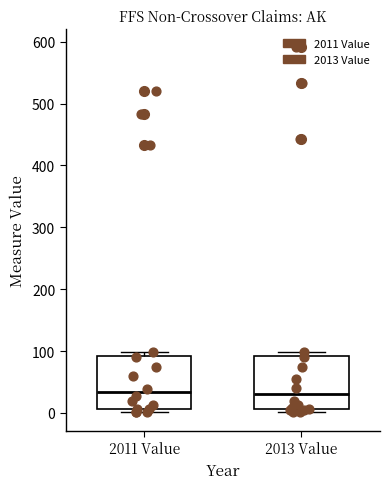

Reading left to right, read every box against the y-axis: the position of its median line, the range the box covers, and the ends of its whiskers. The values are not printed on the chart, so give them approximately, as read against the axis.

2011 Value: median 30, box 10 to 90, whiskers 0 to 100
2013 Value: median 30, box 10 to 90, whiskers 0 to 100